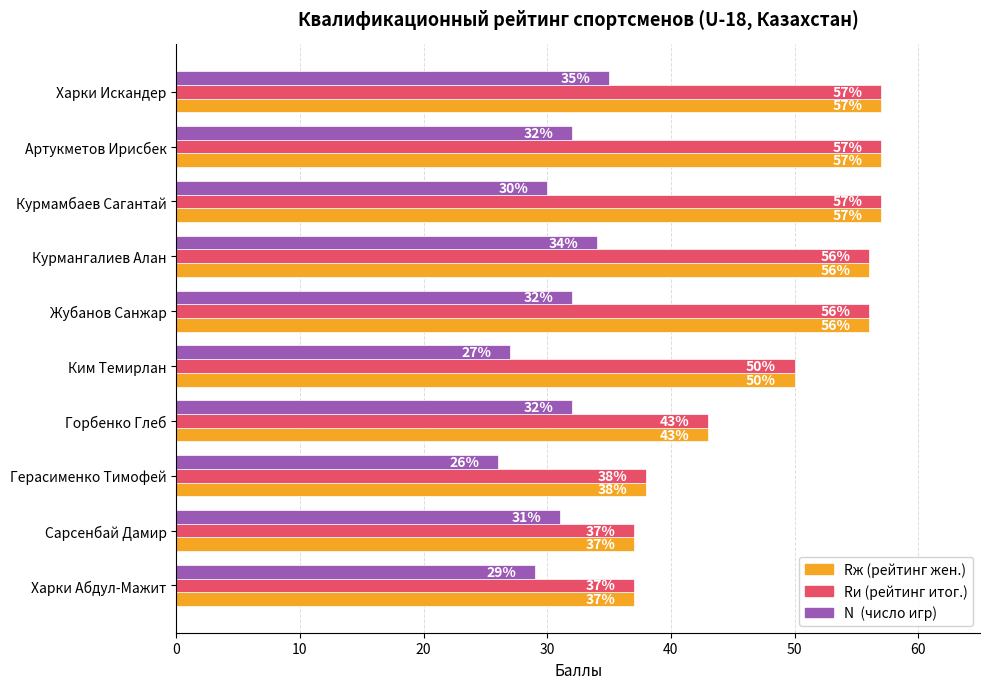

What is the spread (max minus min) of values at Жубанов Санжар?

24